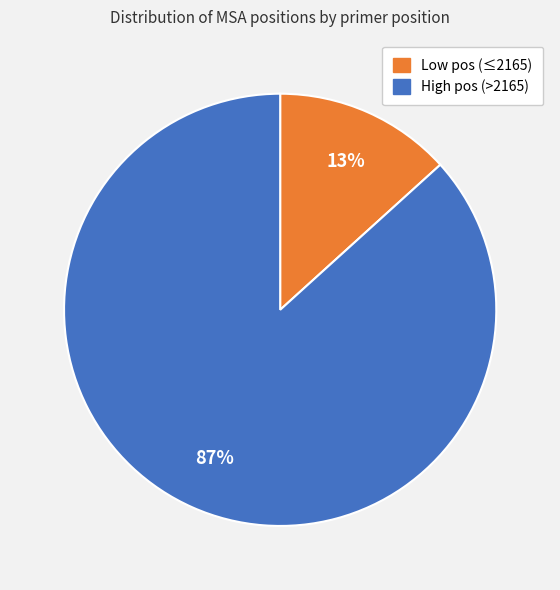

Is there any slice that represents more than half of the pie?

Yes